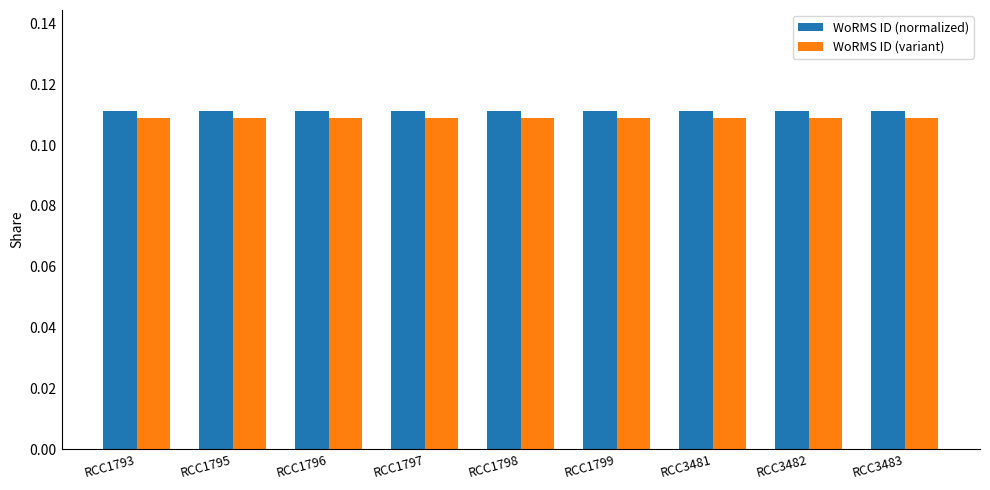

What are all the series names shown in the legend?

WoRMS ID (normalized), WoRMS ID (variant)